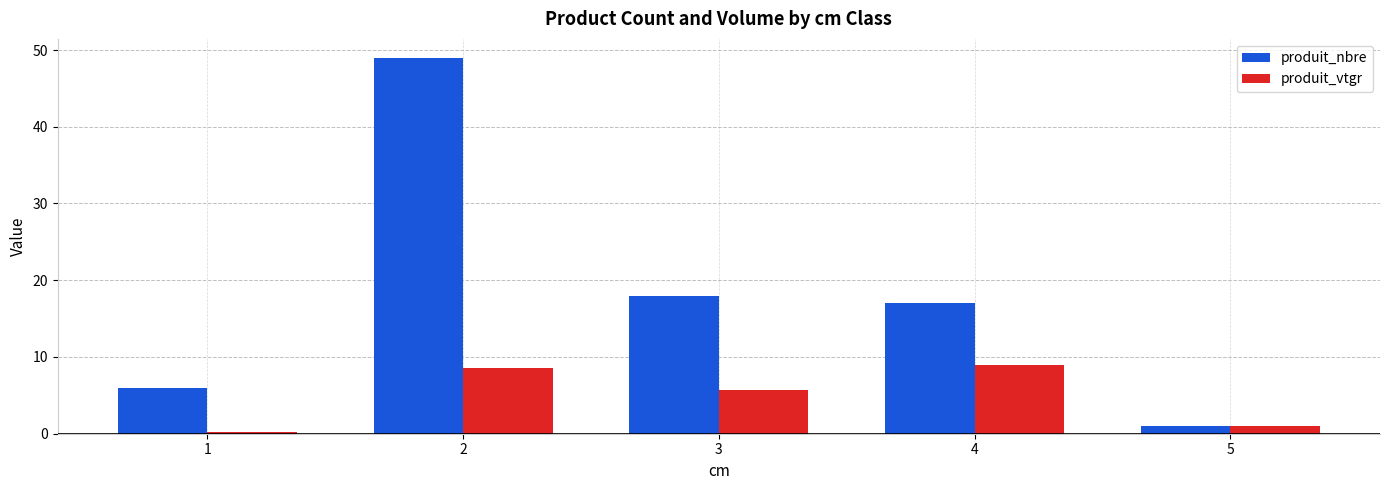

List the series in order of their peak value, highest first.

produit_nbre, produit_vtgr